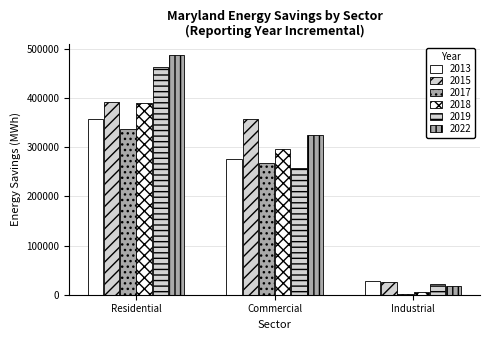

How many bars are there in each group?

6